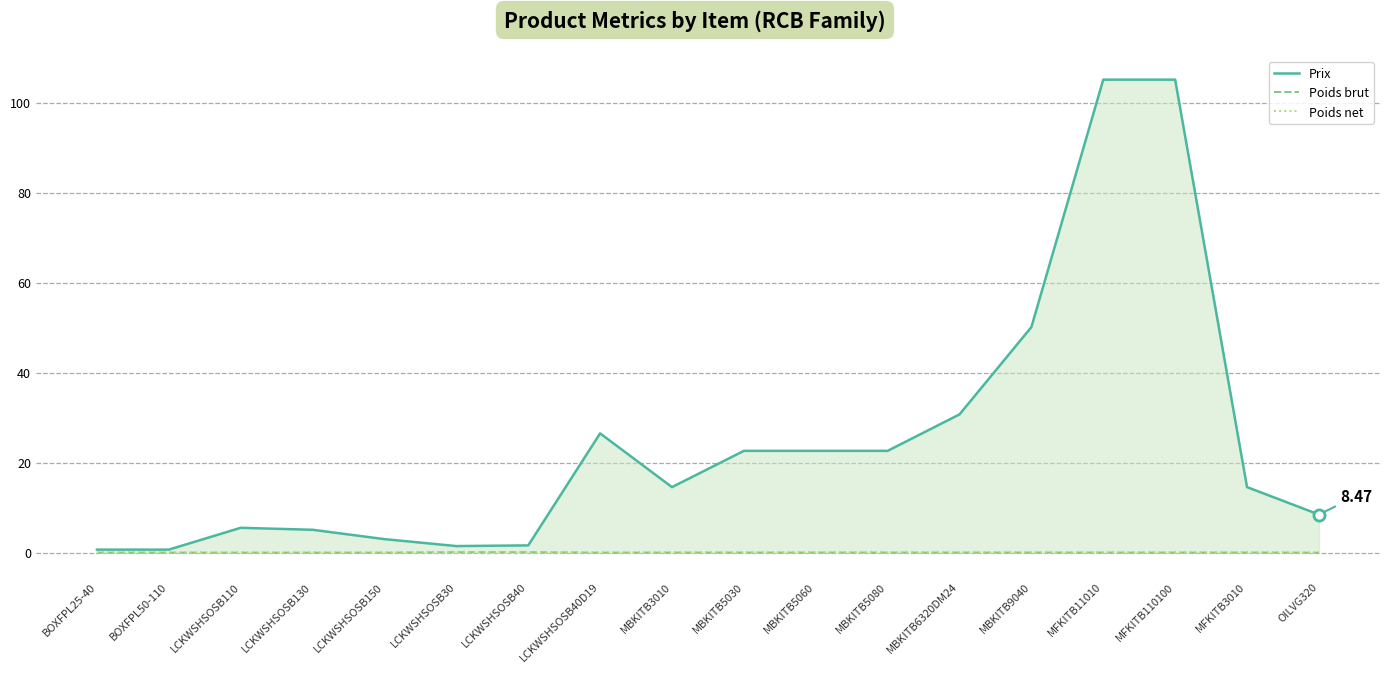

How many categories are shown in the chart?

18